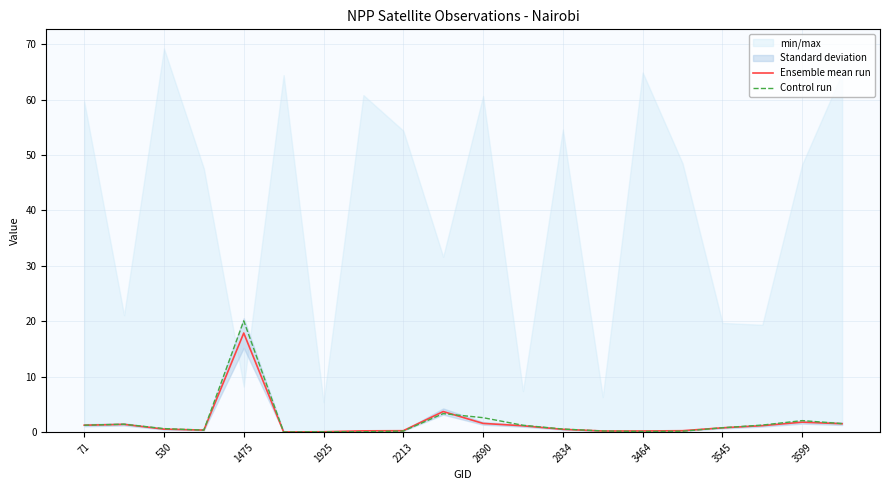

Is it true that Ensemble mean run equals 1.2 at 71?

True